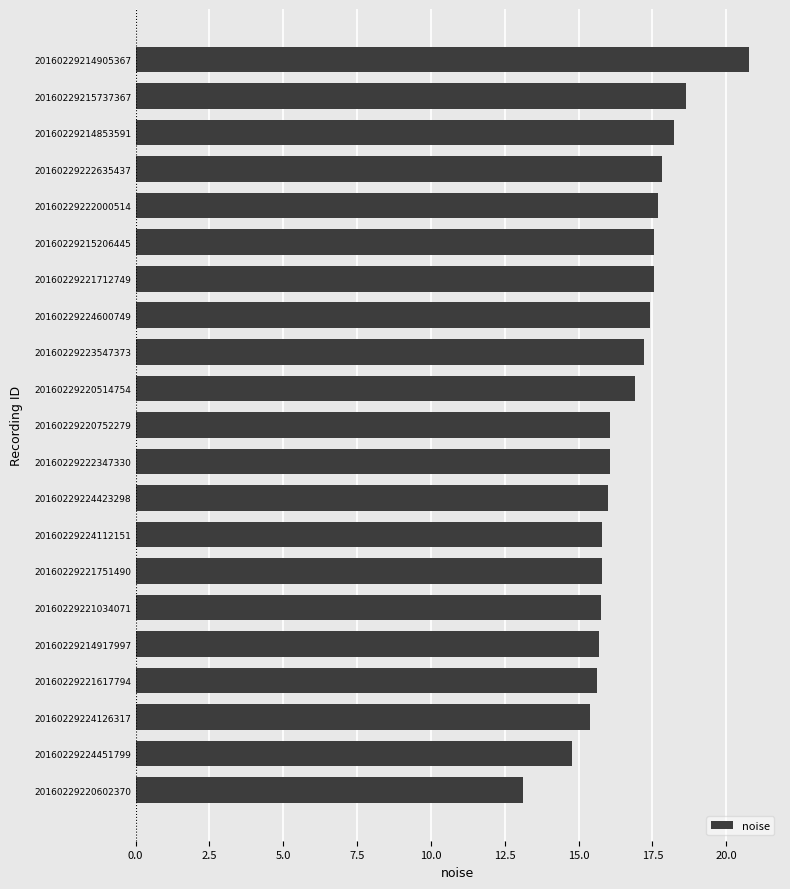

Which label corresponds to the largest value in the chart?

20160229214905367